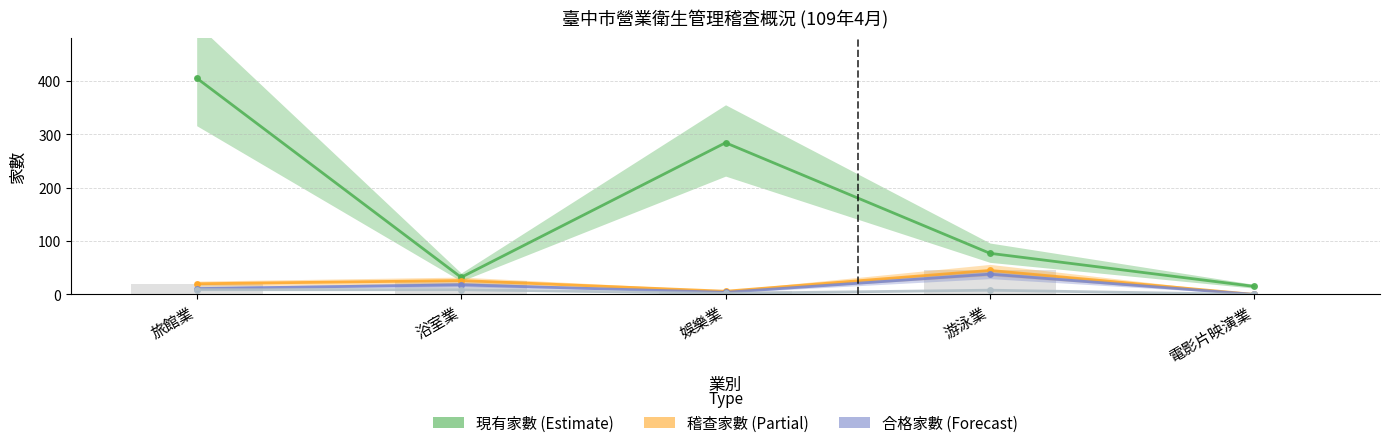

Which series has the largest total across all categories?

現有家數